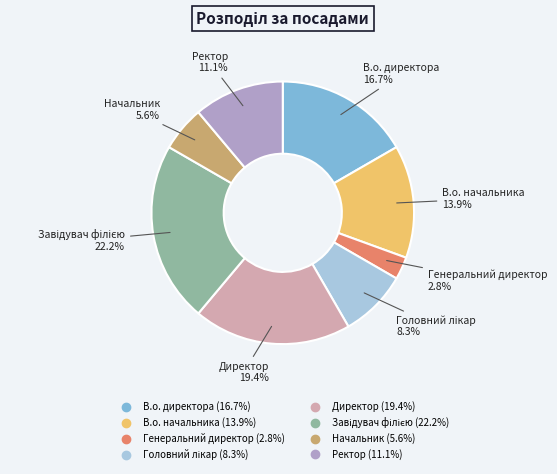

What percentage is NOT represented by Директор?

80.6%